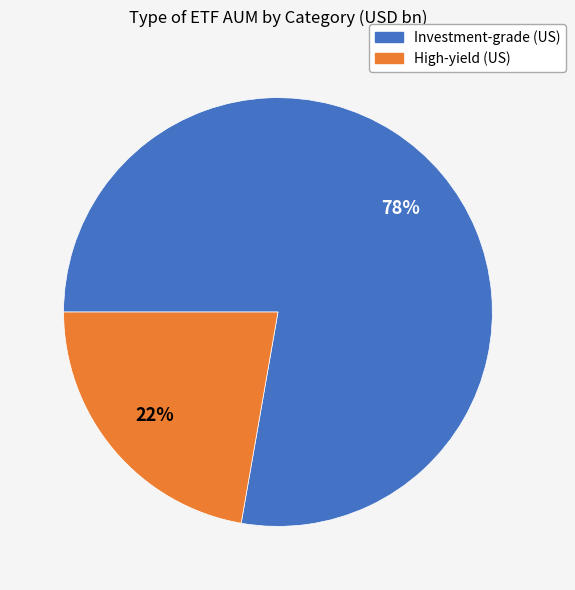

To the nearest percent, what is the average slice percentage?

50%